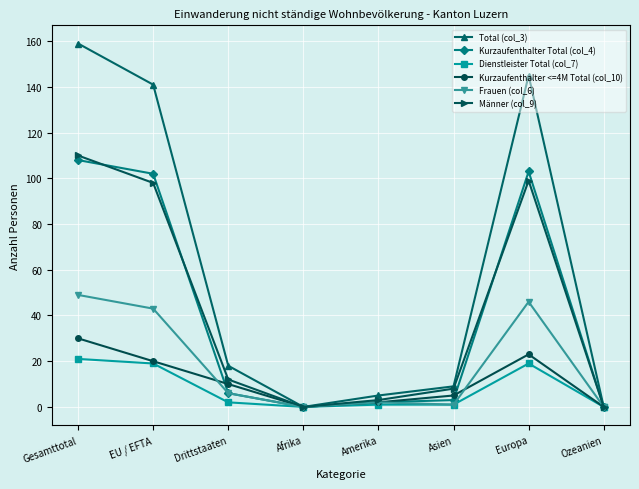

Reading right to left, transcribe all the data shown in this chart.

Total (col_3): Ozeanien=0	Europa=145	Asien=9	Amerika=5	Afrika=0	Drittstaaten=18	EU / EFTA=141	Gesamttotal=159
Kurzaufenthalter Total (col_4): Ozeanien=0	Europa=103	Asien=3	Amerika=2	Afrika=0	Drittstaaten=6	EU / EFTA=102	Gesamttotal=108
Dienstleister Total (col_7): Ozeanien=0	Europa=19	Asien=1	Amerika=1	Afrika=0	Drittstaaten=2	EU / EFTA=19	Gesamttotal=21
Kurzaufenthalter <=4M Total (col_10): Ozeanien=0	Europa=23	Asien=5	Amerika=2	Afrika=0	Drittstaaten=10	EU / EFTA=20	Gesamttotal=30
Frauen (col_6): Ozeanien=0	Europa=46	Asien=1	Amerika=2	Afrika=0	Drittstaaten=6	EU / EFTA=43	Gesamttotal=49
Männer (col_9): Ozeanien=0	Europa=99	Asien=8	Amerika=3	Afrika=0	Drittstaaten=12	EU / EFTA=98	Gesamttotal=110